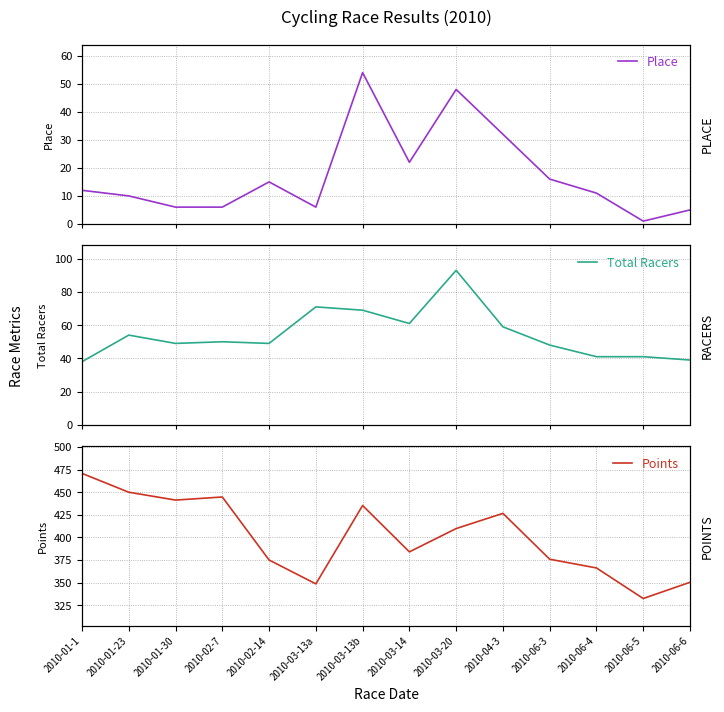

True or false: Total Racers has a value of 93.0 at 2010-03-20.

True